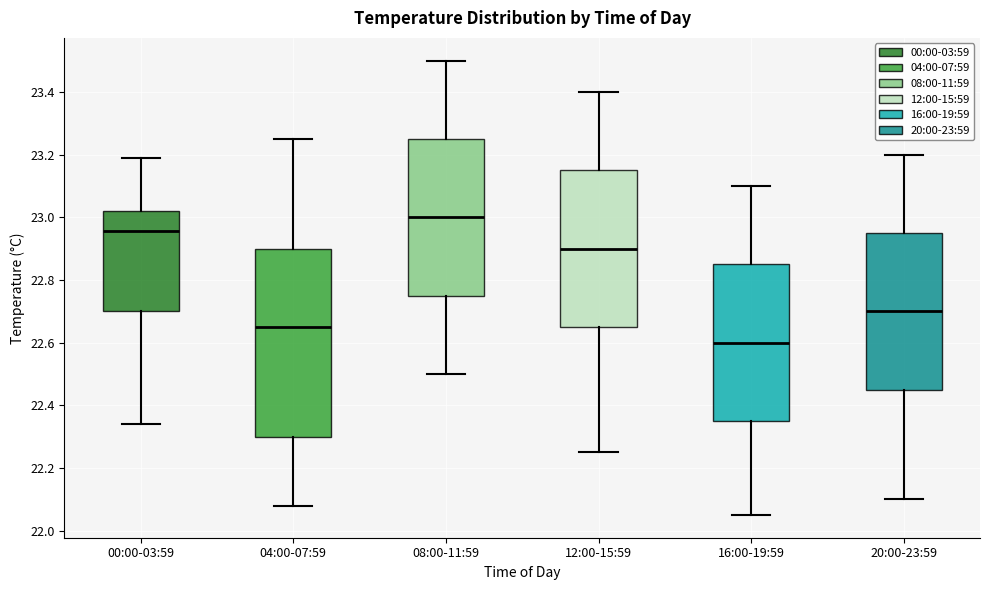

Which box's median line is the lowest?

16:00-19:59